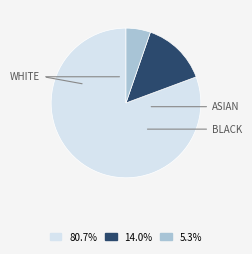

Does any single category account for the majority?

Yes